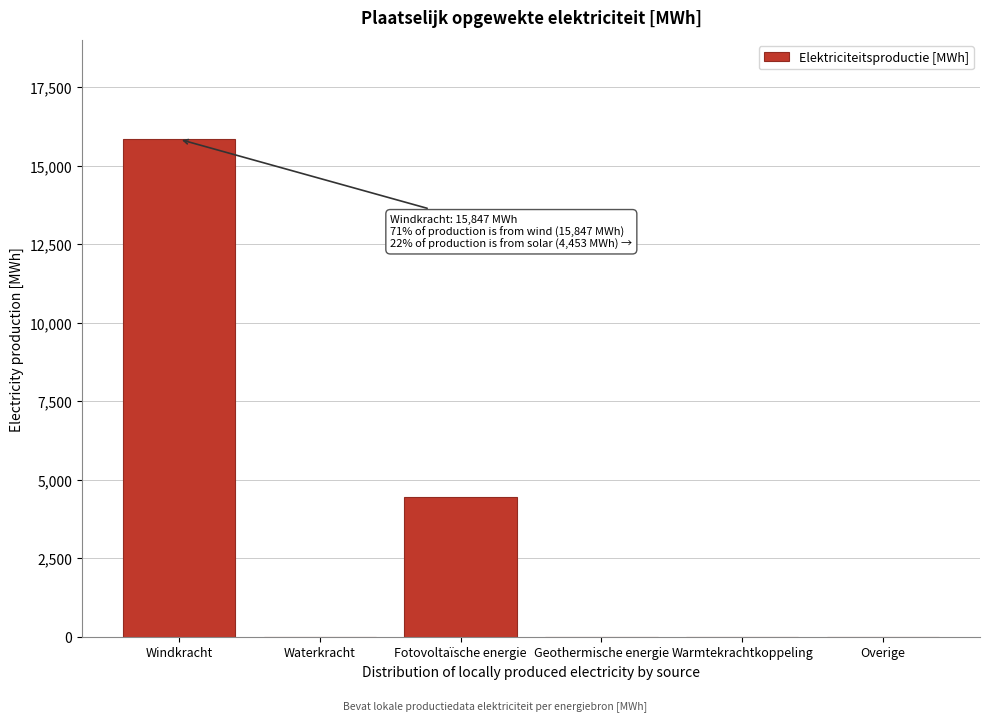

Reading left to right, what are all the values shown in this chart?

Windkracht=15846.5	Waterkracht=0.0	Fotovoltaïsche energie=4452.9	Geothermische energie=0.0	Warmtekrachtkoppeling=0.0	Overige=0.0